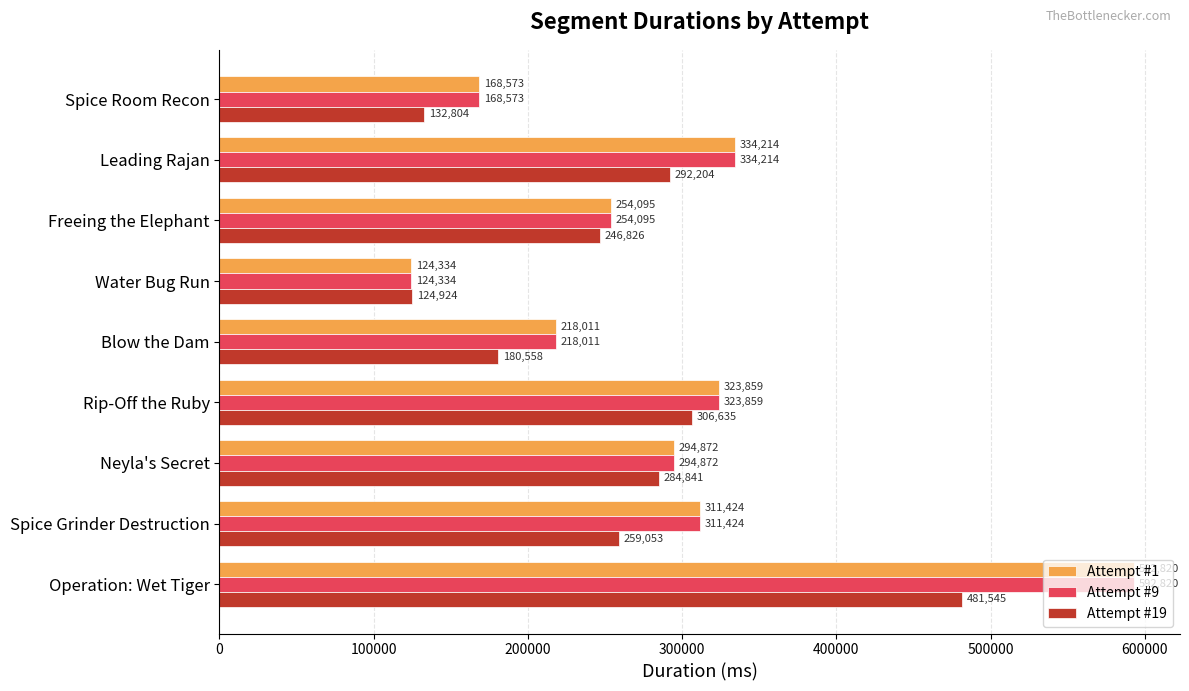

What is the sum of all Attempt #9 values?

2622202